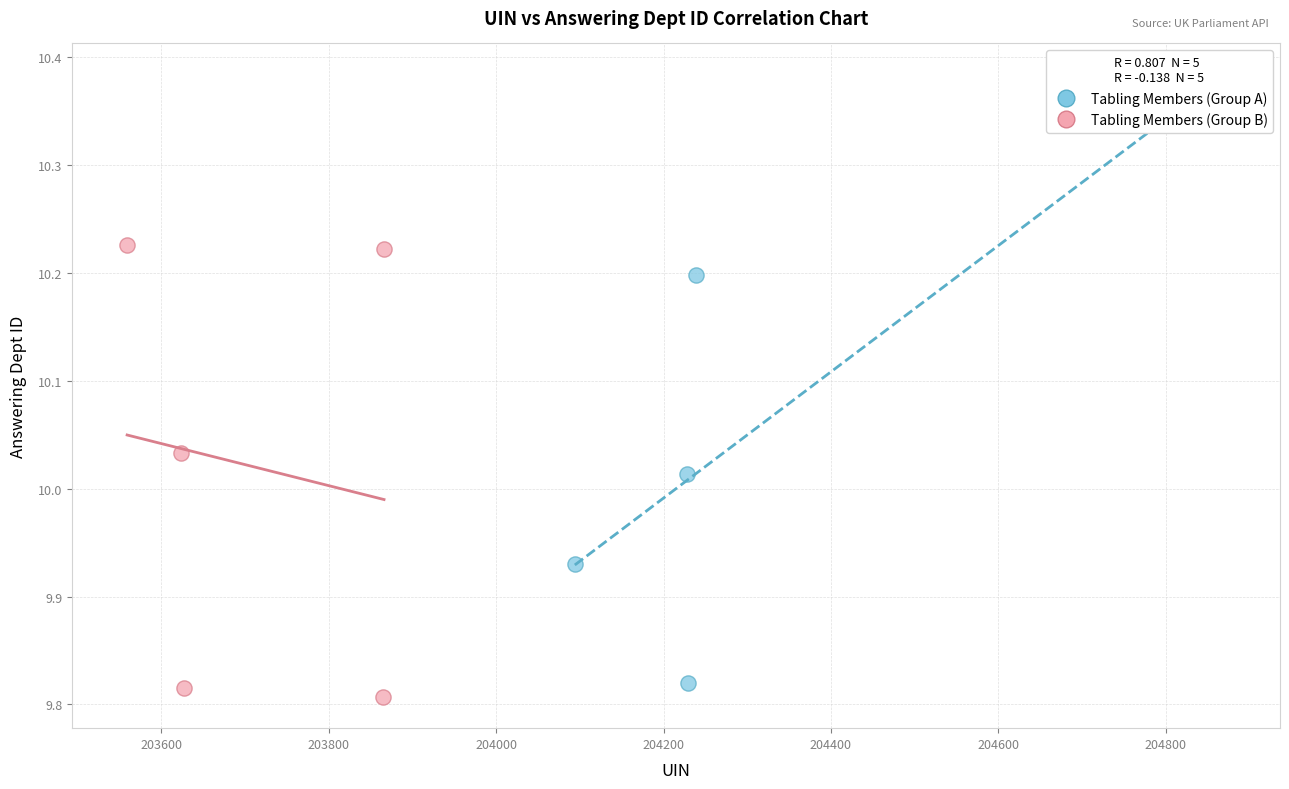

What are all the series names shown in the legend?

Tabling Members (Group A), Tabling Members (Group B)